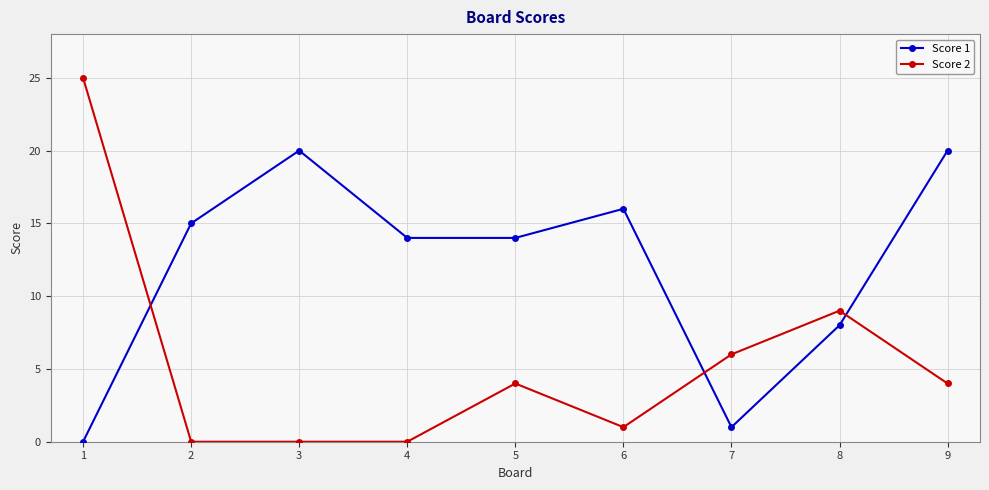

What is the difference between the Score 2 values at 8 and 1?

16